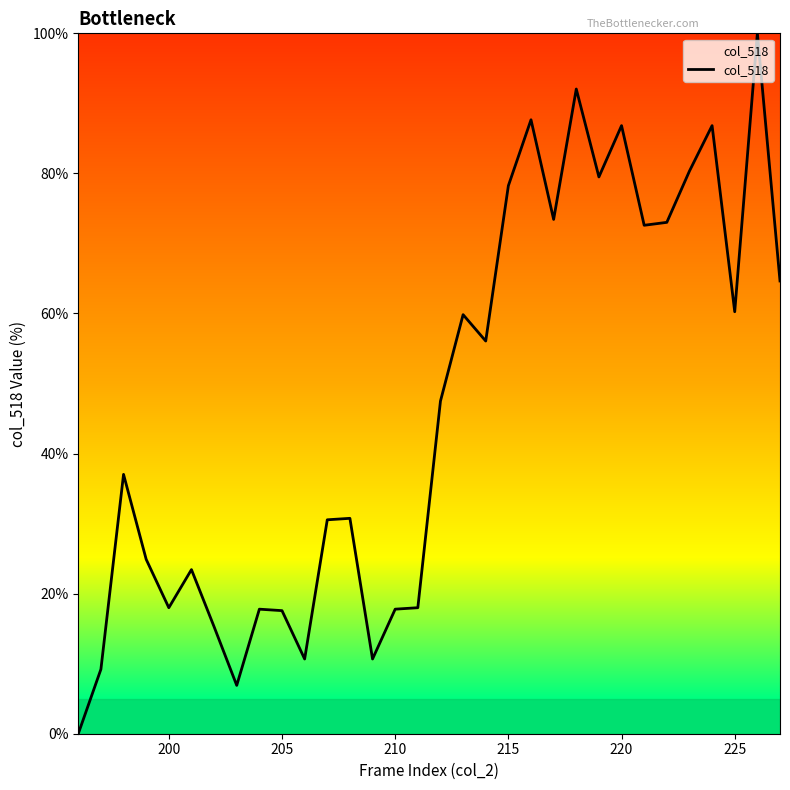

What is the greatest value displayed?

100.0